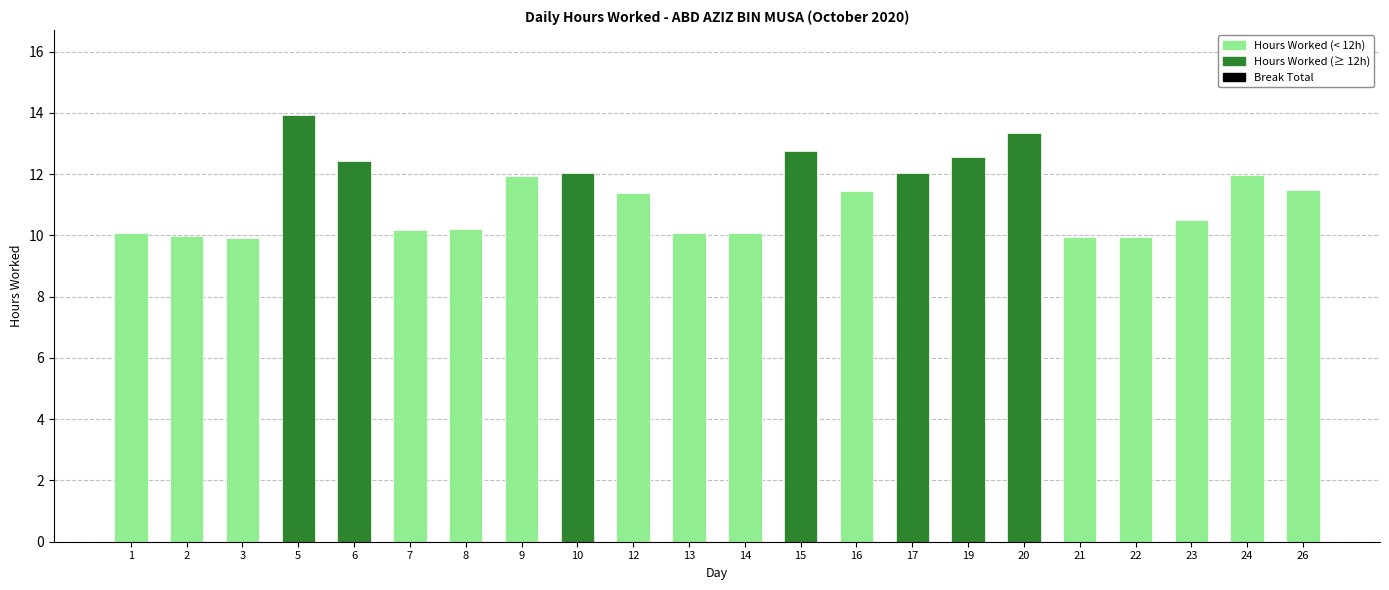

Reading left to right, list all the values displayed in this chart.

Hours Worked: 10.1	10.0	9.9	13.9	12.4	10.2	10.2	11.9	12.0	11.4	10.1	10.1	12.8	11.4	12.0	12.6	13.3	9.9	9.9	10.5	12.0	11.5
Break Total: 0.0	0.0	0.0	0.0	0.0	0.0	0.0	0.0	0.0	0.0	0.0	0.0	0.0	0.0	0.0	0.0	0.0	0.0	0.0	0.0	0.0	0.0